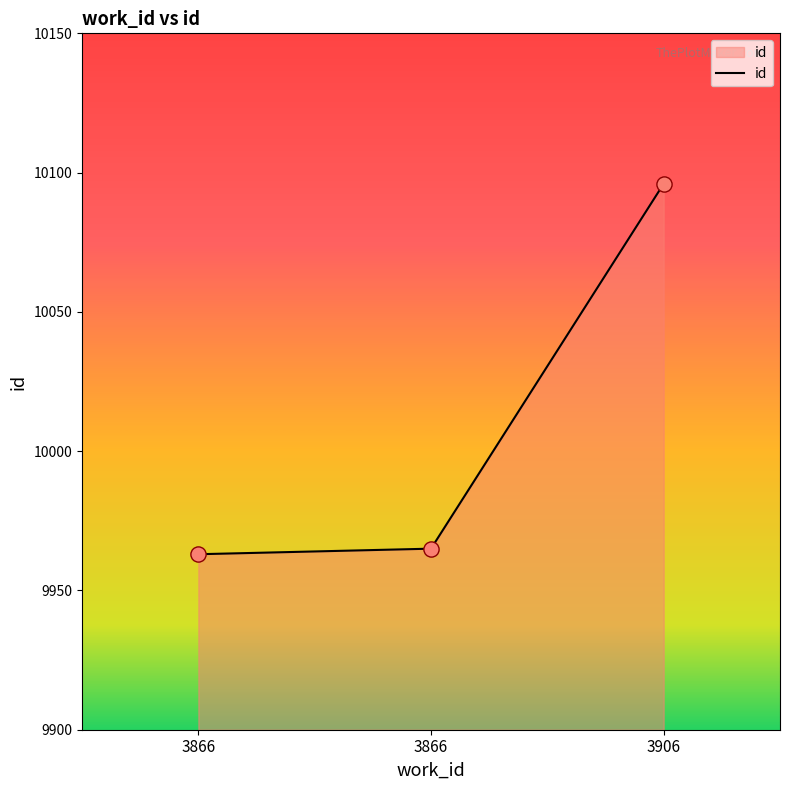

What is the change in value from 3866 to 3906?

+131